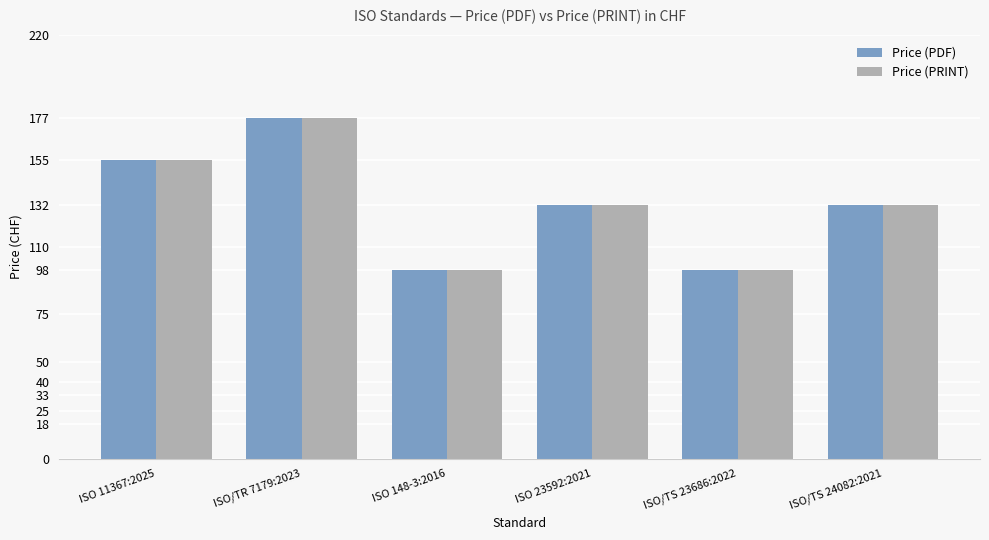

Is the value of Price (PDF) at ISO/TR 7179:2023 greater than the value of Price (PRINT) at ISO 23592:2021?

Yes